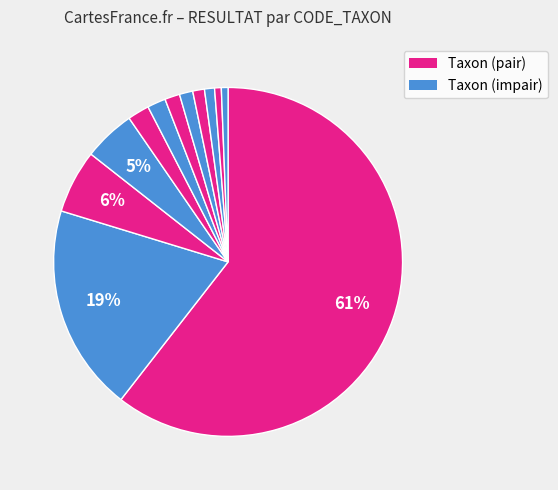

How many slices are in this pie chart?

12